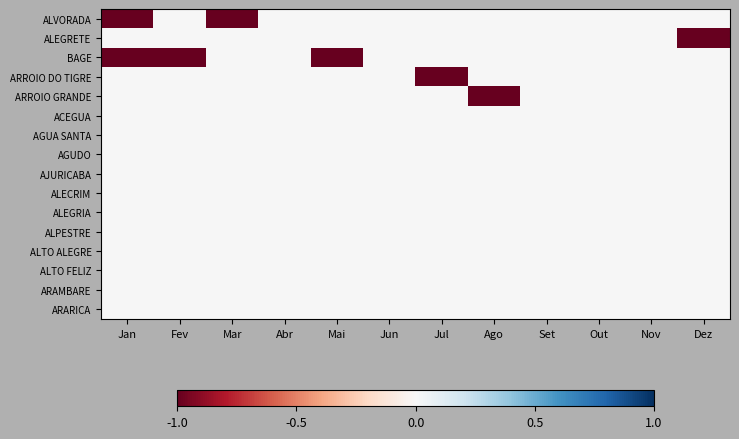

Between Nov and Abr, which is larger?

Nov